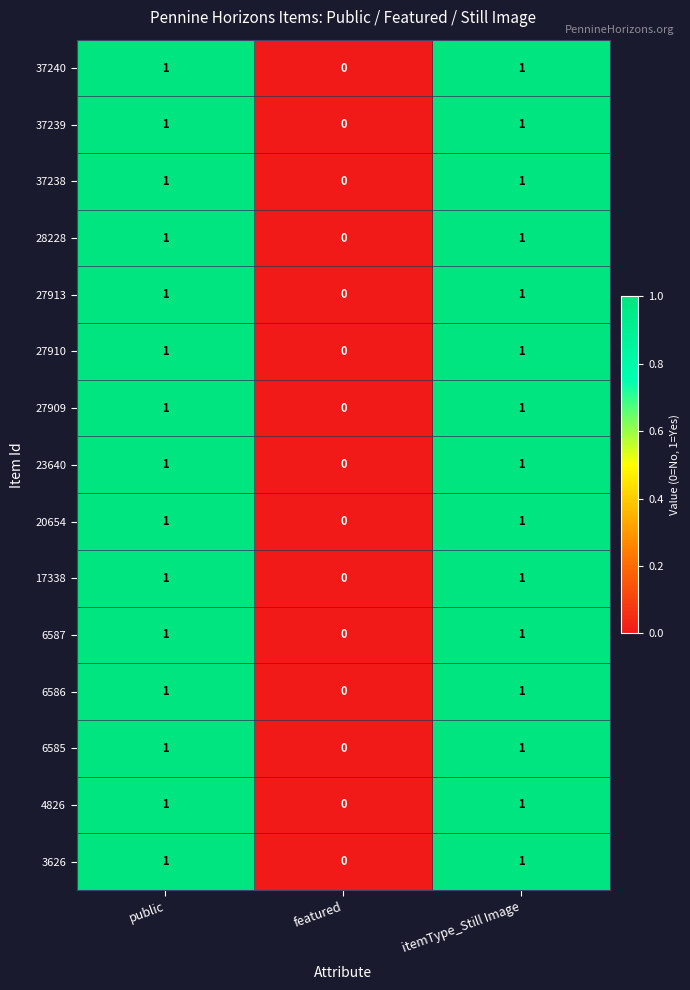

Which category has the lowest value across all series?

featured